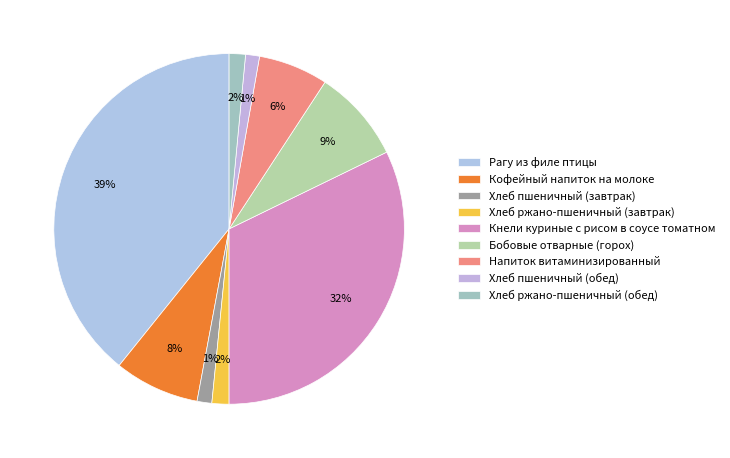

Which slice is the smallest?

Хлеб пшеничный (обед)